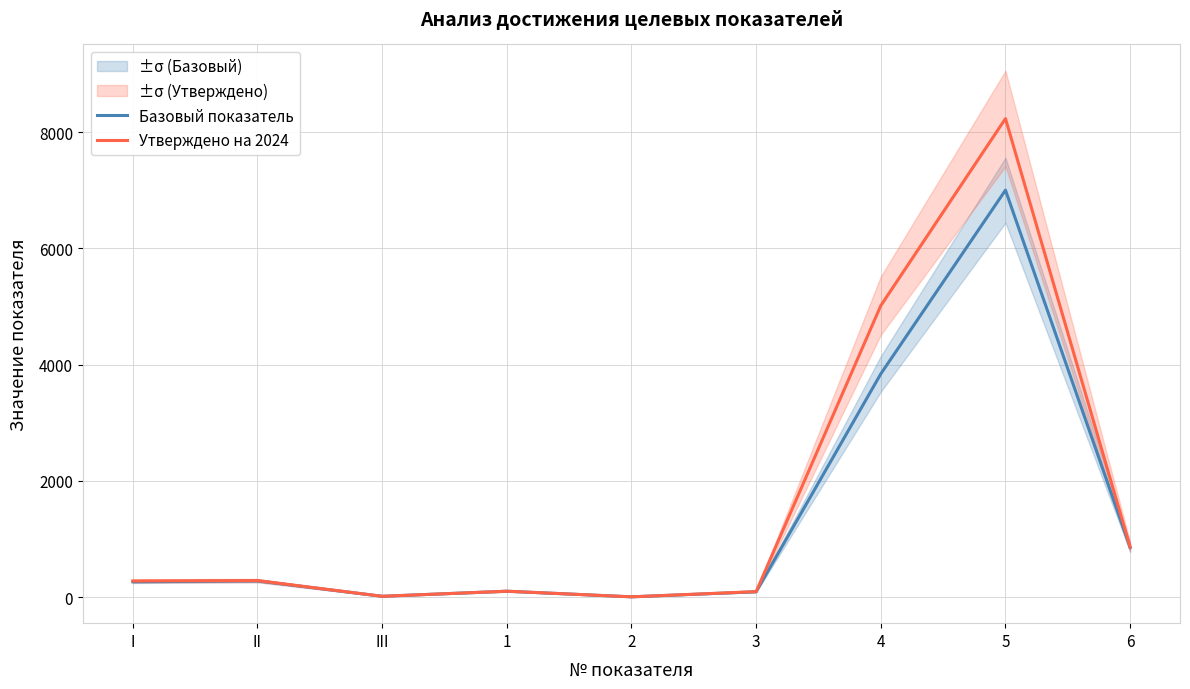

List the series in order of their peak value, highest first.

Утверждено на 2024, Базовый показатель